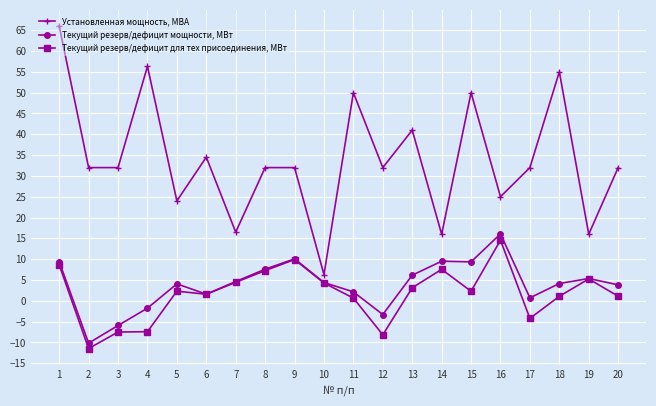

How many categories are shown in the chart?

20